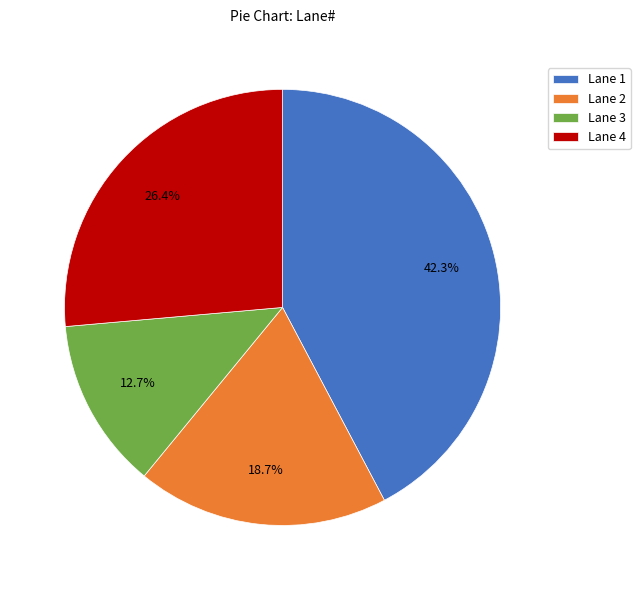

Which slice is the smallest?

Lane 3